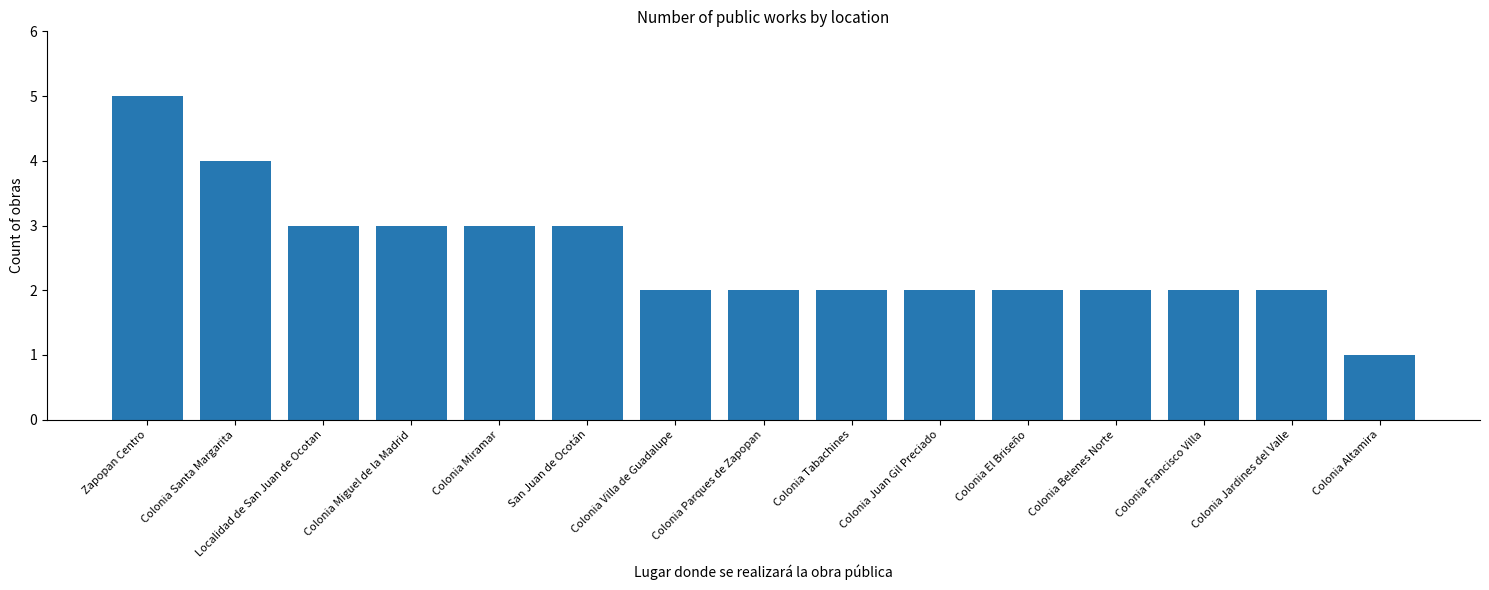

What position from the left is Colonia Parques de Zapopan?

8